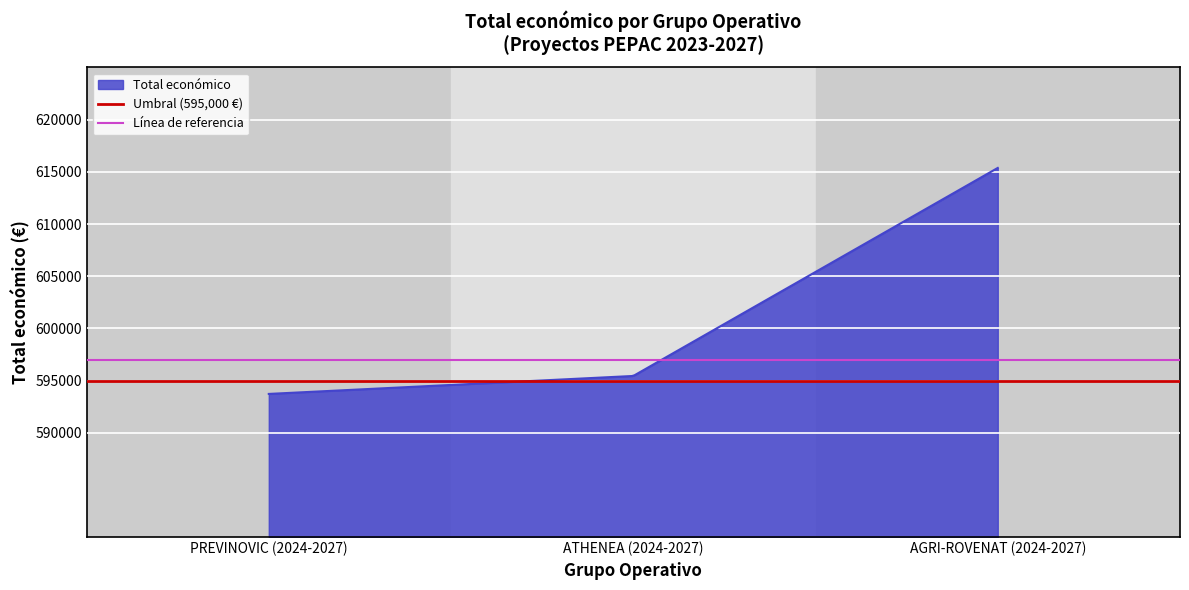

What is the minimum value for Total económico?

593715.0